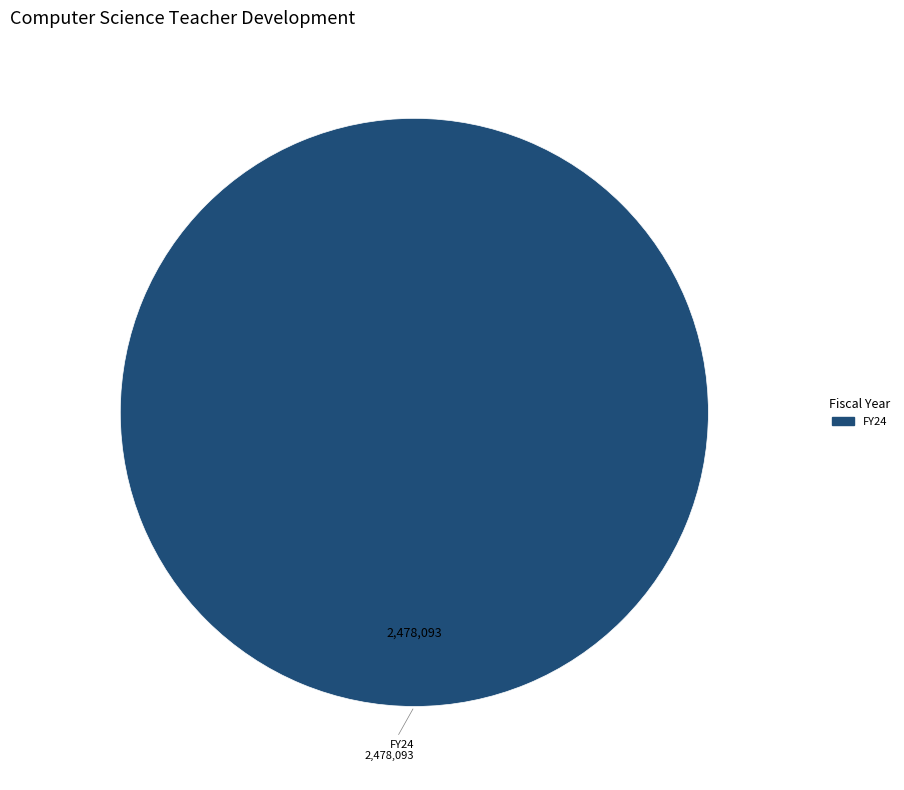

Is there a majority slice in this chart?

Yes